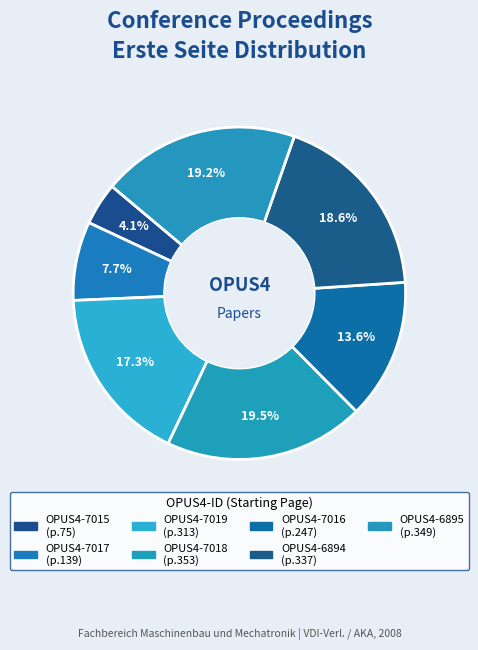

True or false: OPUS4-7019 accounts for 17% of the total.

True